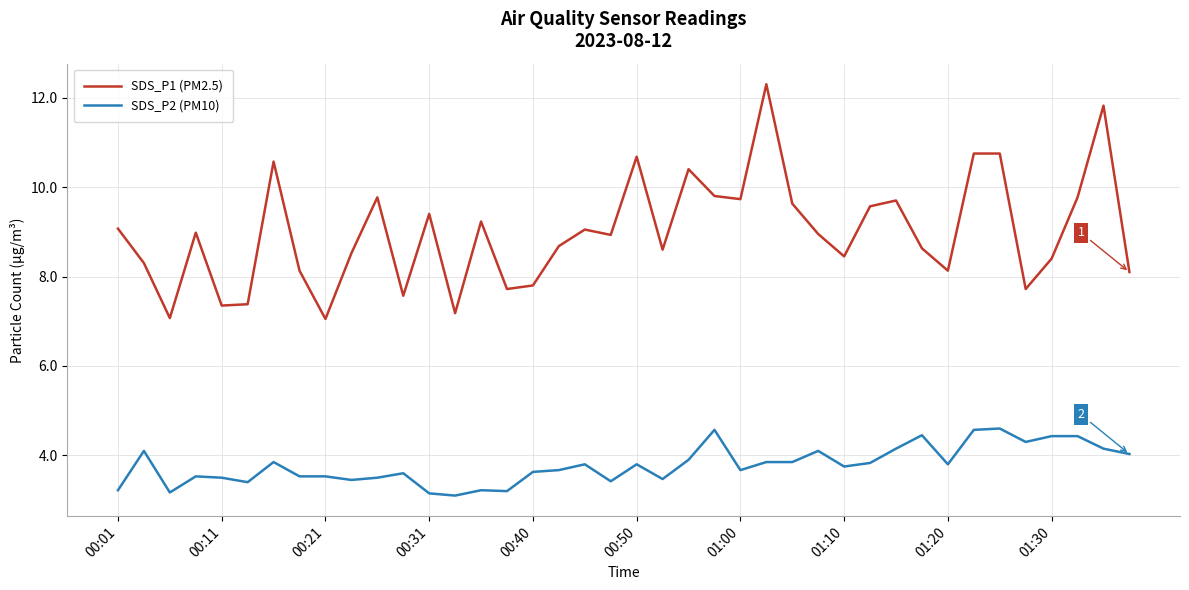

Rank the series by their average value, from lowest to highest.

SDS_P2 (PM10), SDS_P1 (PM2.5)